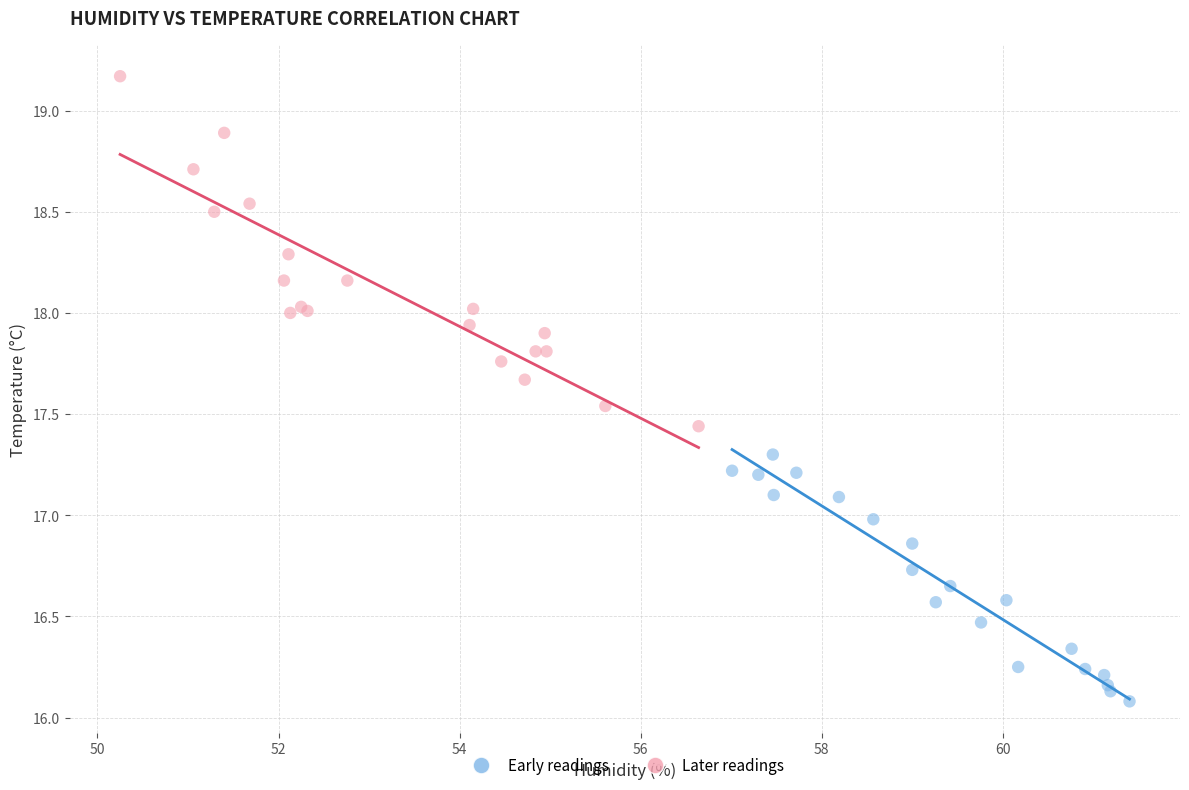

Which series reaches the minimum Y coordinate?

Early readings